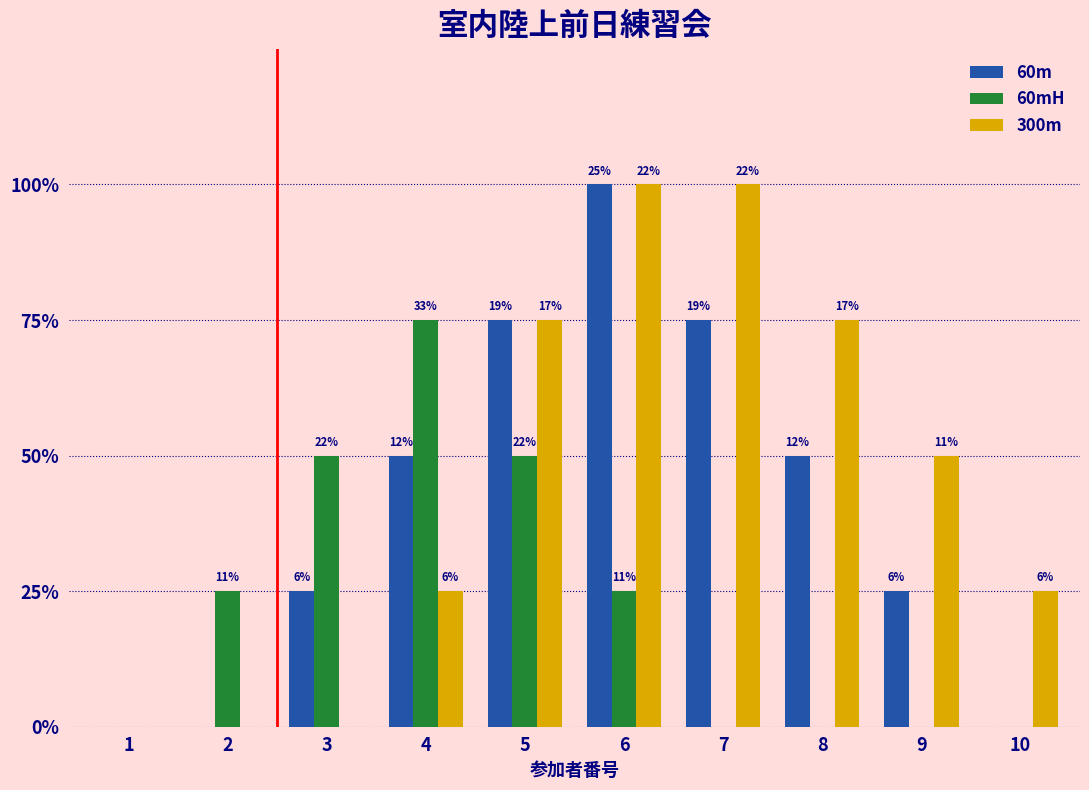

Are the bars horizontal?

No